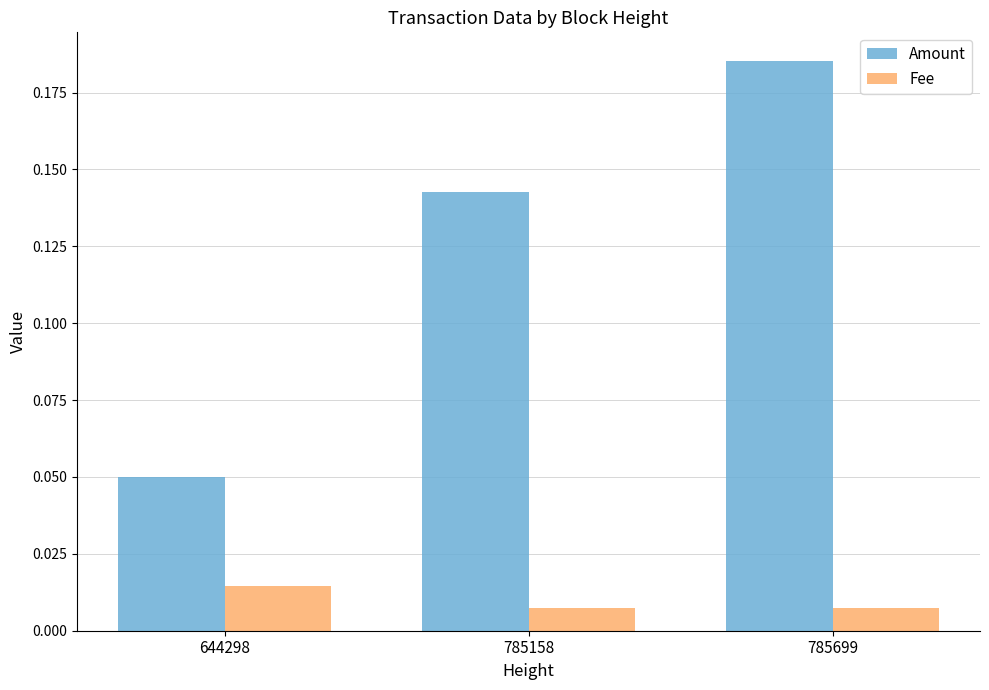

Count the number of categories in the chart.

3